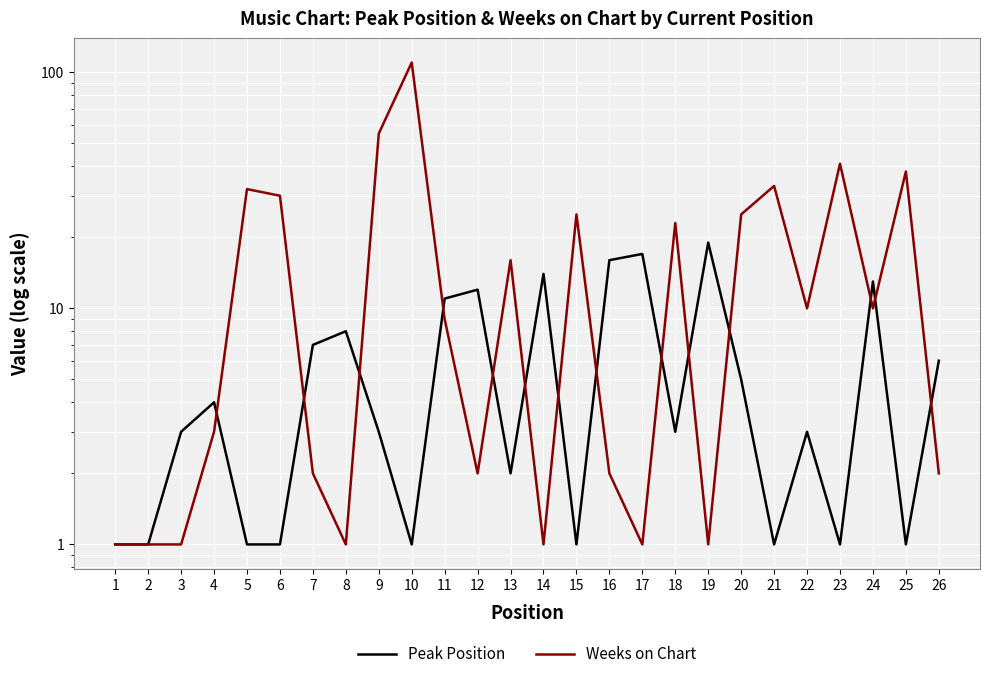

Which category has the highest value in the Peak Position series?

19